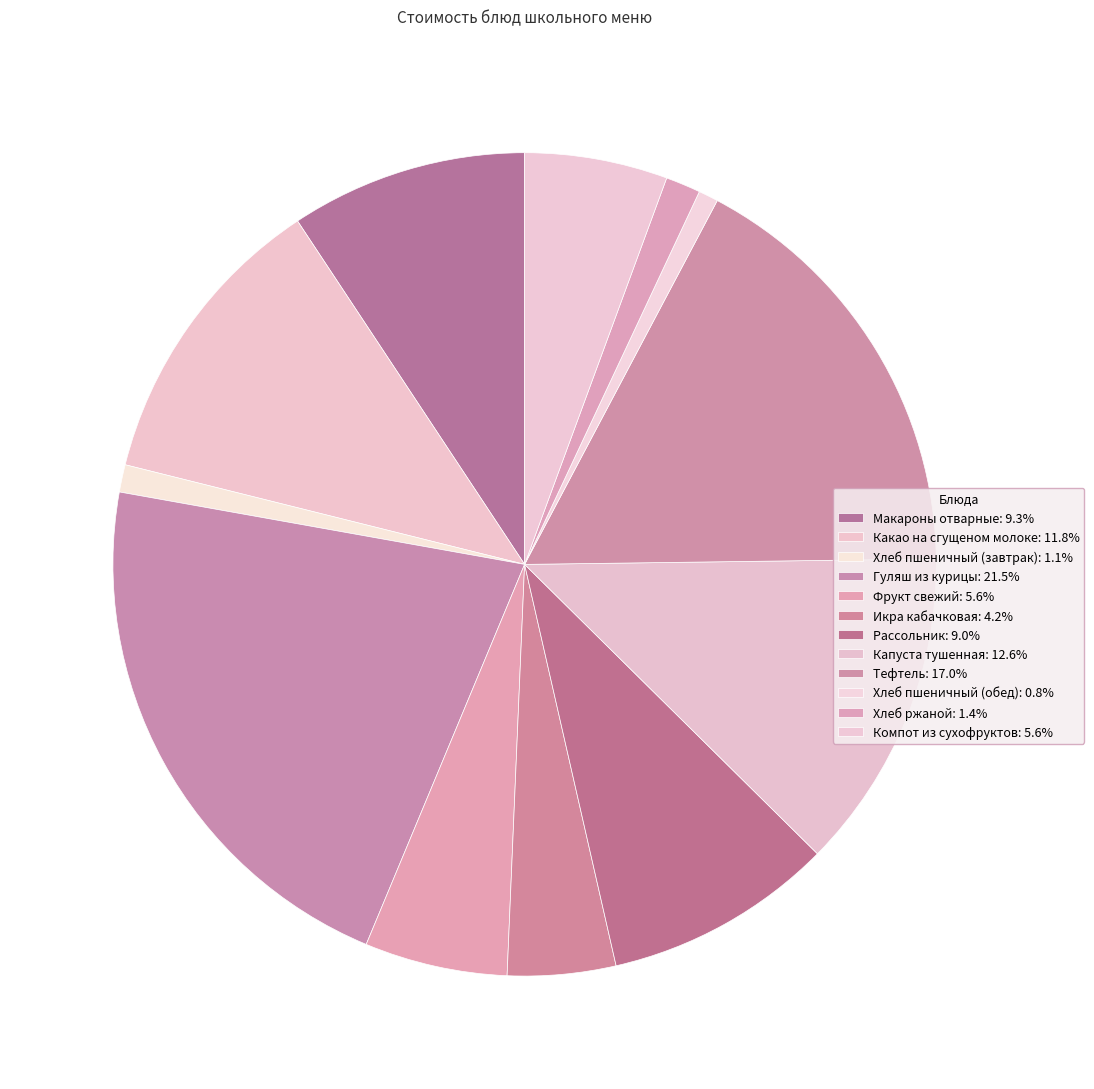

Count the number of slices in the pie.

12